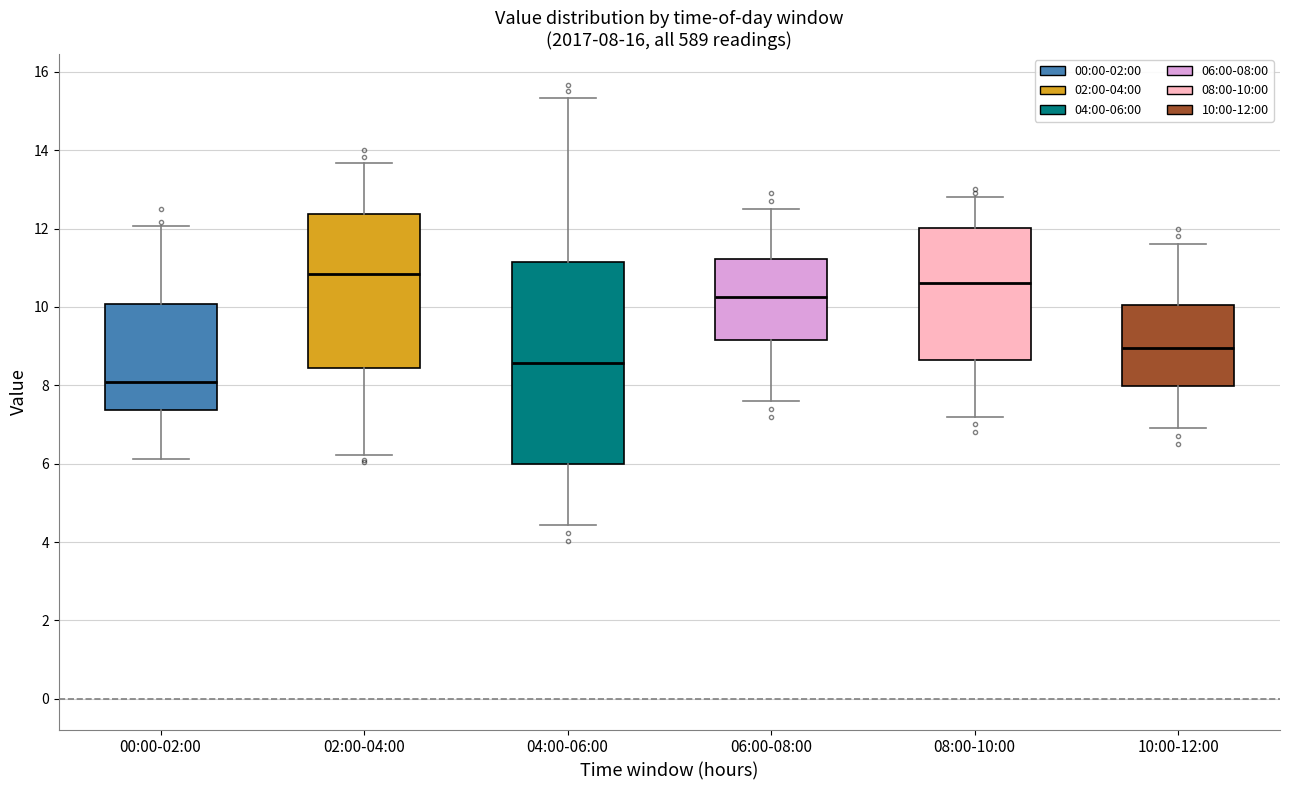

Which box's median line is the highest?

02:00-04:00